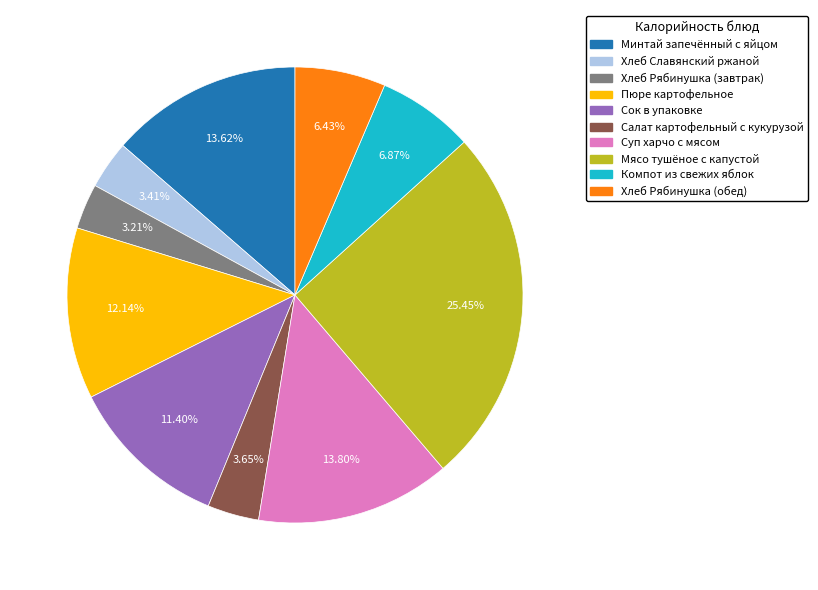

Combined, what portion of the pie is Пюре картофельное and Хлеб Рябинушка (обед)?

18.6%